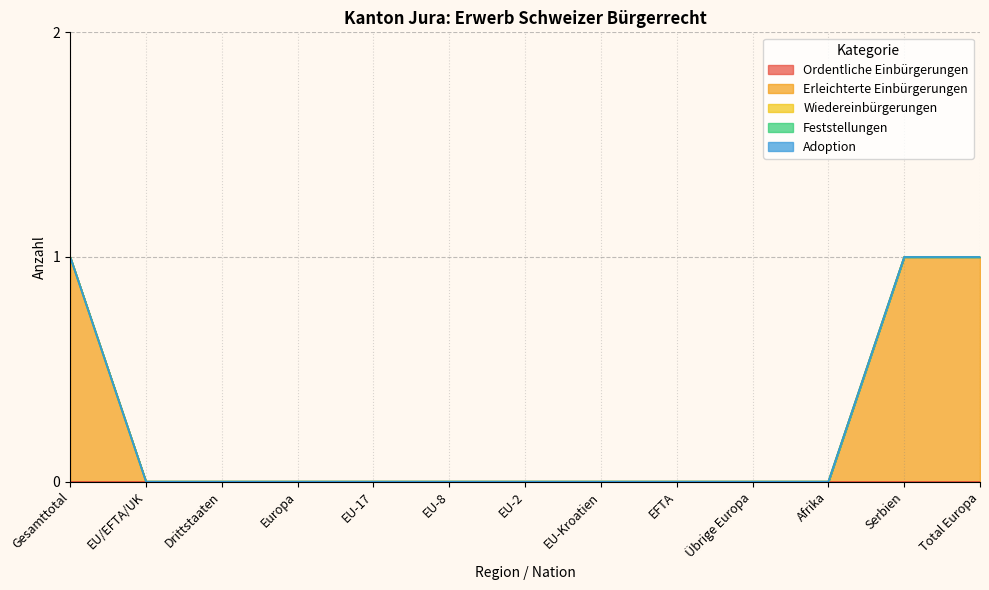

How many lines are shown in the chart?

5